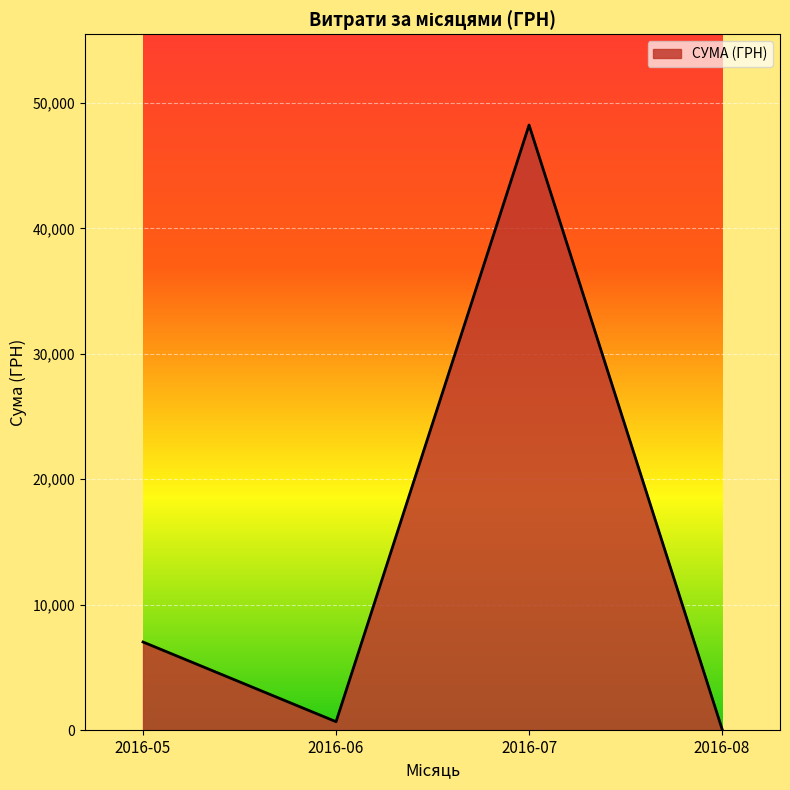

Which label corresponds to the largest value in the chart?

2016-07